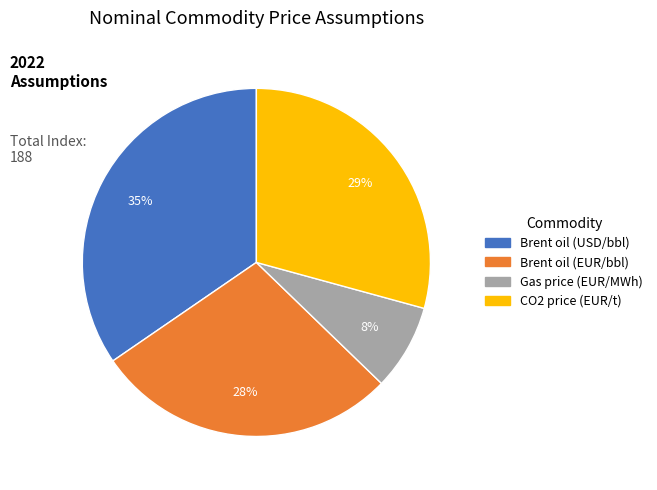

Is there any slice that represents more than half of the pie?

No